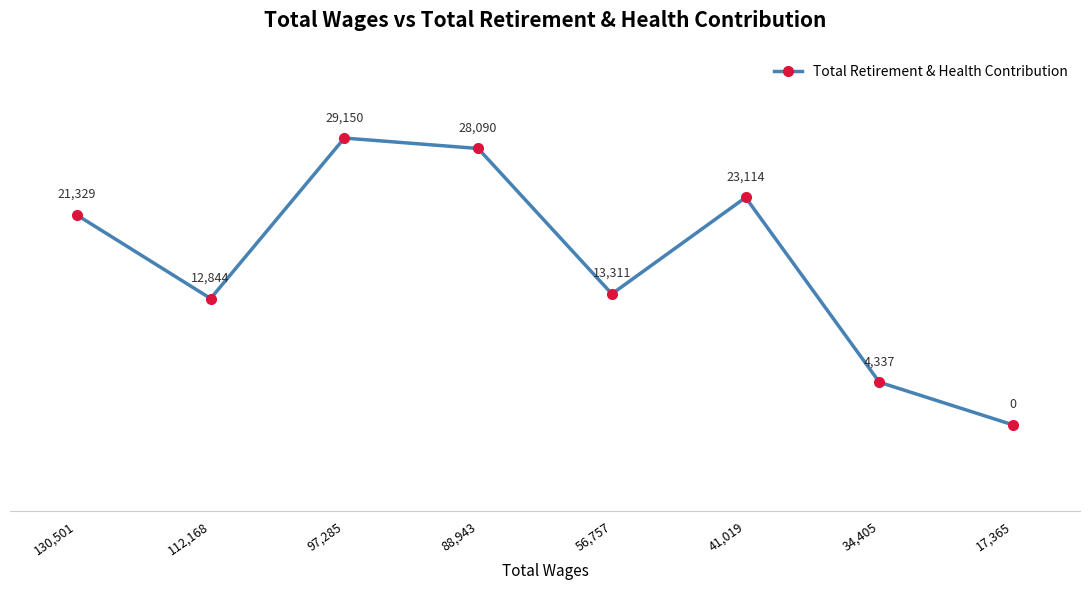

What position from the left is 34,405?

7